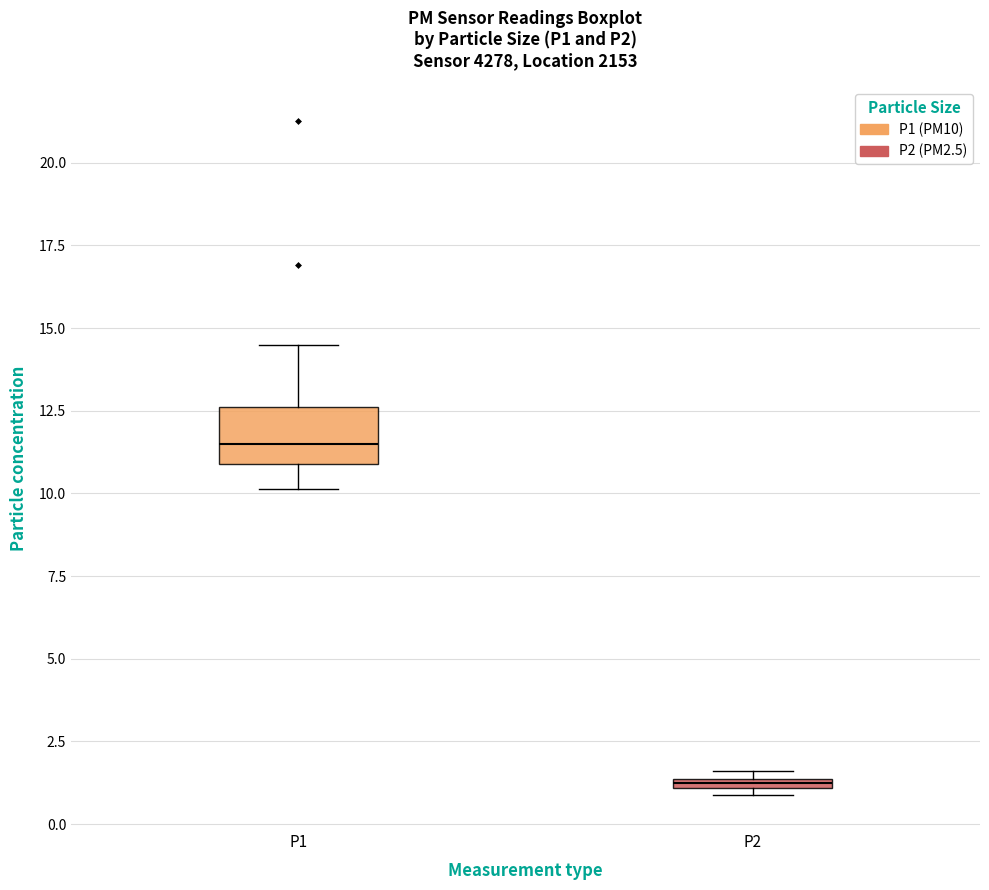

Which box's median line is the lowest?

P2